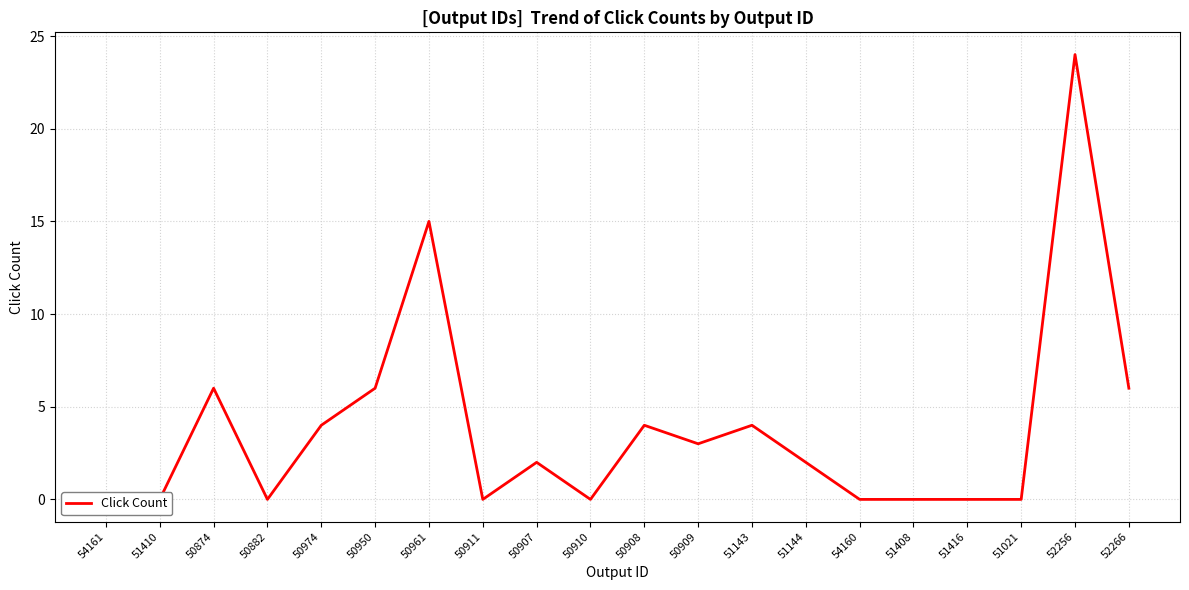

True or false: the data shows 15 at 50910.

False